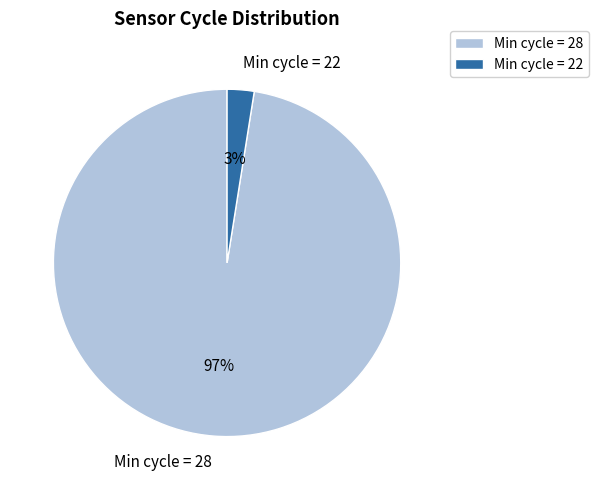

Rank the categories by value from lowest to highest.

Min cycle = 22, Min cycle = 28